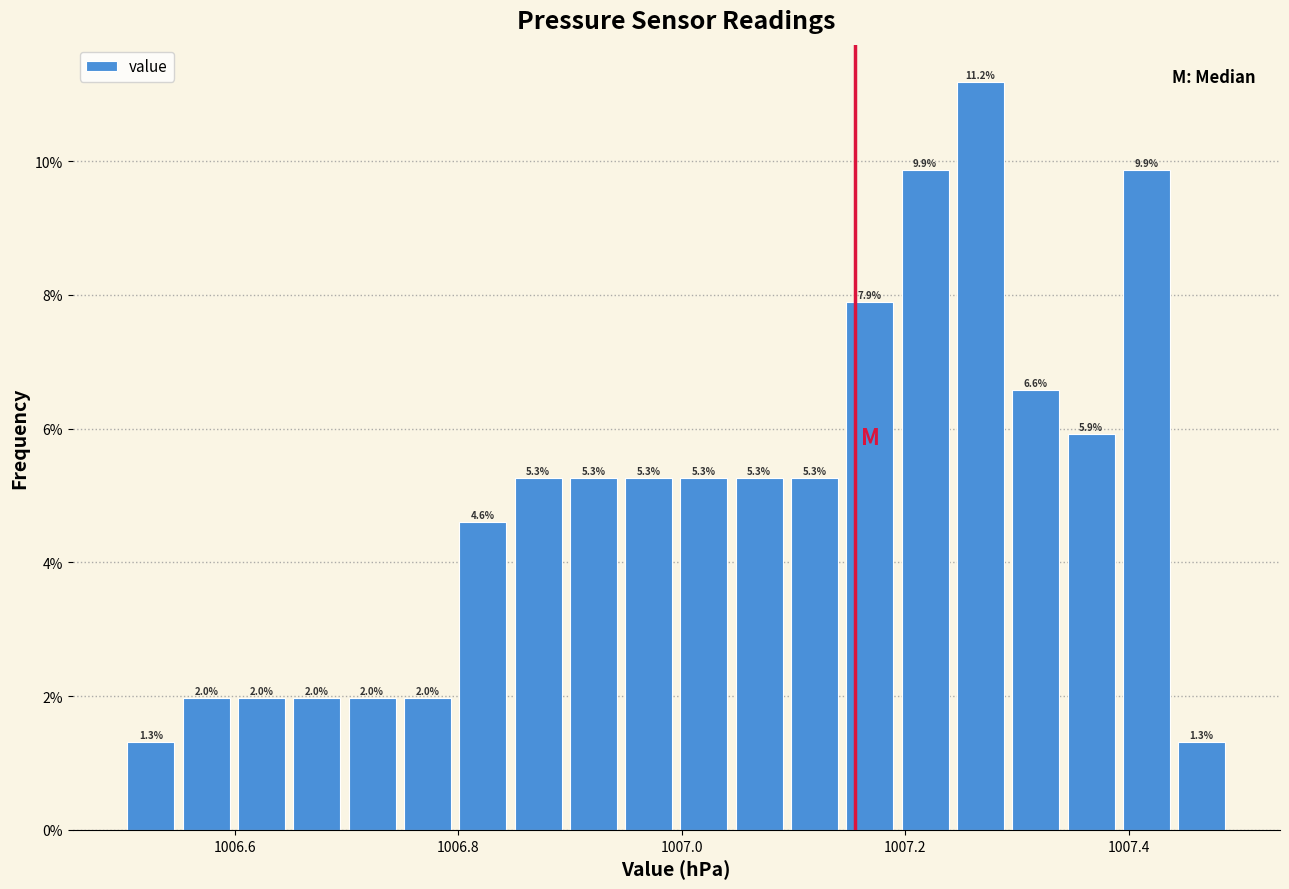

Around what value on the x-axis is the tallest bar? Give the approximate position of its centre, as read against the axis.

1007.26